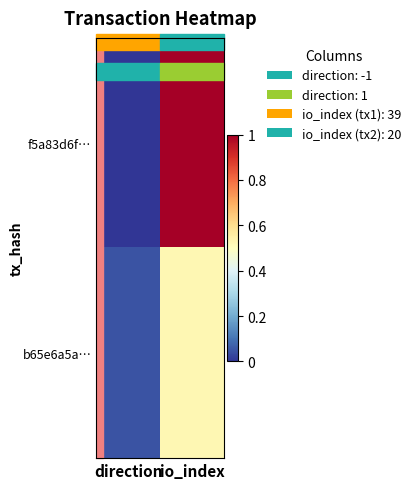

Reading left to right, transcribe all the data shown in this chart.

f5a83d6f…: direction=0.0	io_index=1.0
b65e6a5a…: direction=0.1	io_index=0.5